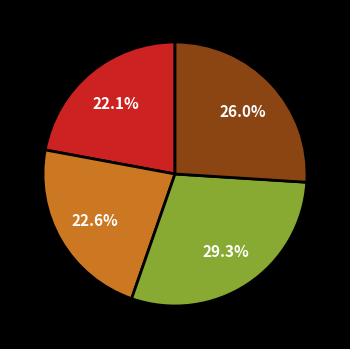

Is there a majority slice in this chart?

No